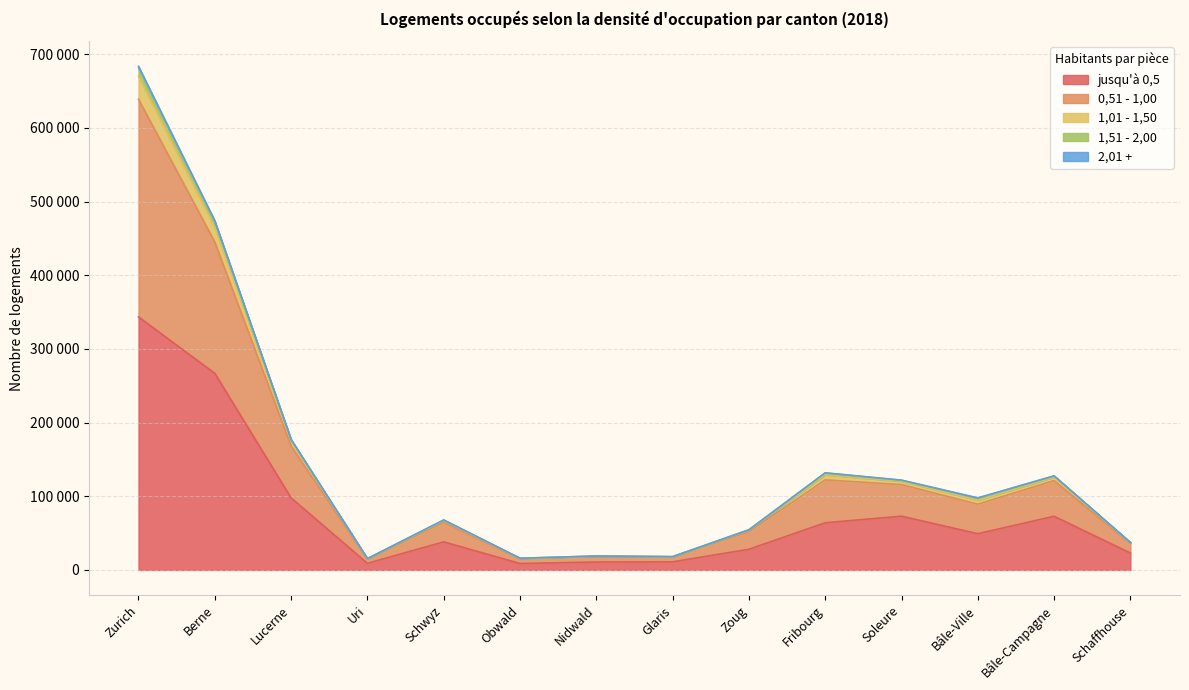

True or false: 1,51 - 2,00 has more than 0 interior local peaks.

True